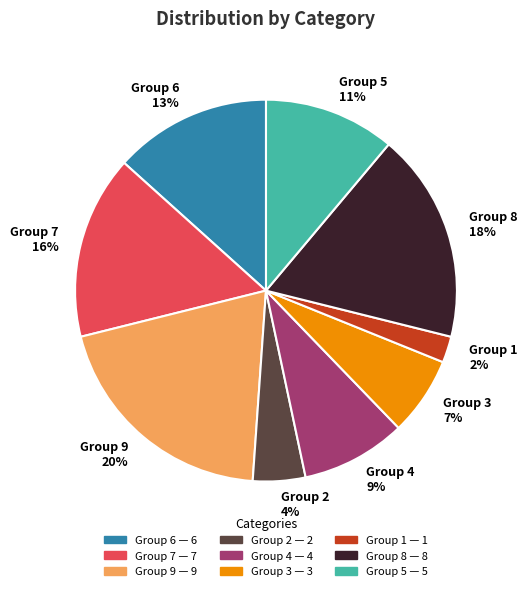

Rank the categories by value from lowest to highest.

Group 1, Group 2, Group 3, Group 4, Group 5, Group 6, Group 7, Group 8, Group 9